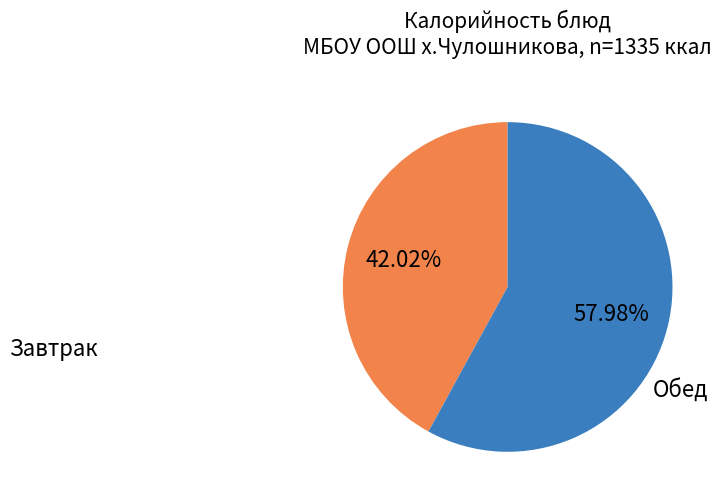

Combined, do Завтрак and Обед account for over 50%?

Yes